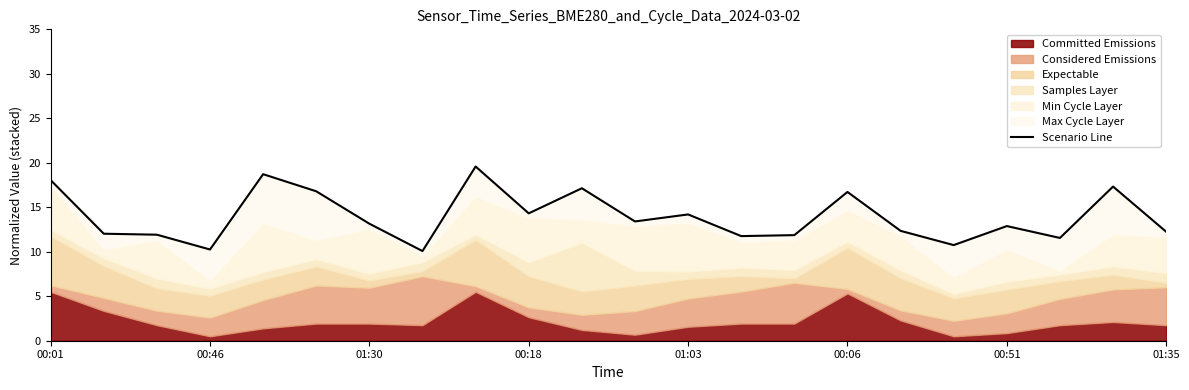

The chart shows a value of 4.4 at 00:06. True or false?

False